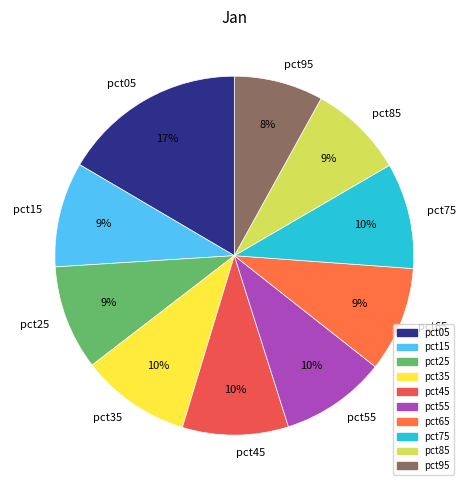

Does pct15 account for over 50% of the chart?

No